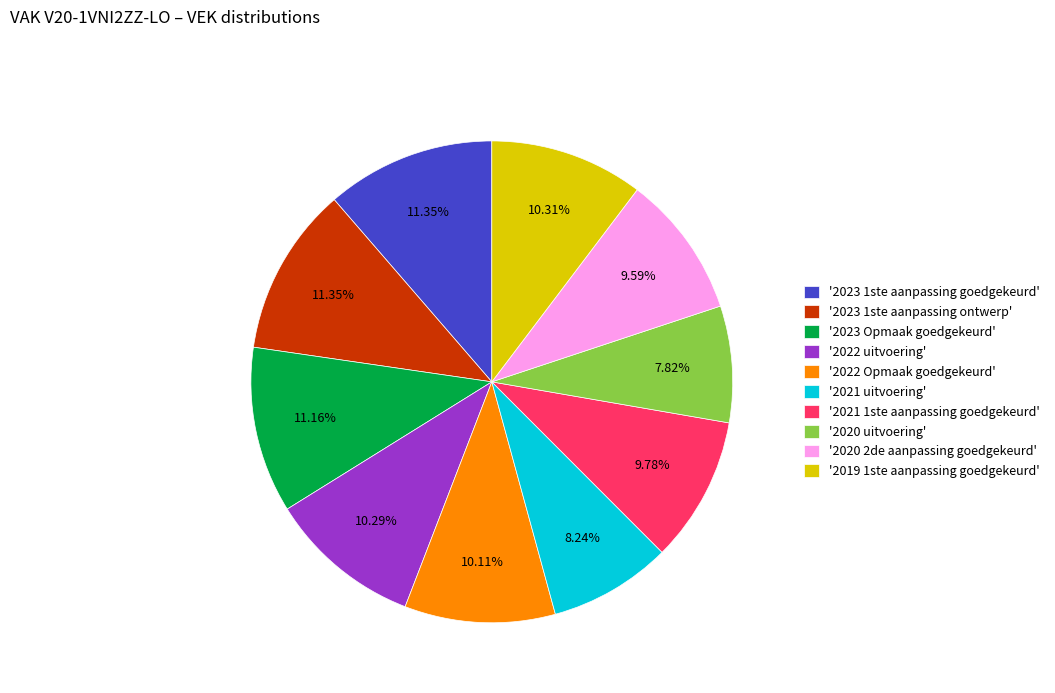

Is there a majority slice in this chart?

No